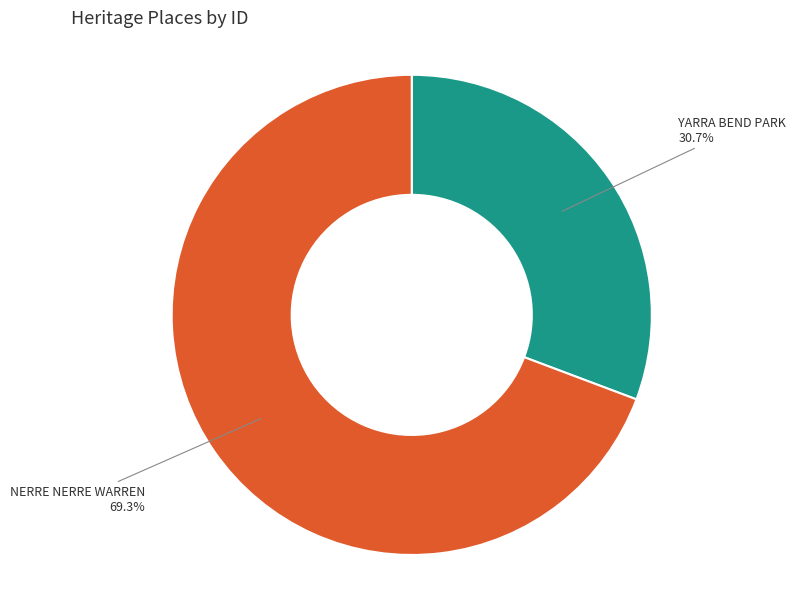

Is it true that NERRE NERRE WARREN is 69% of the pie?

True